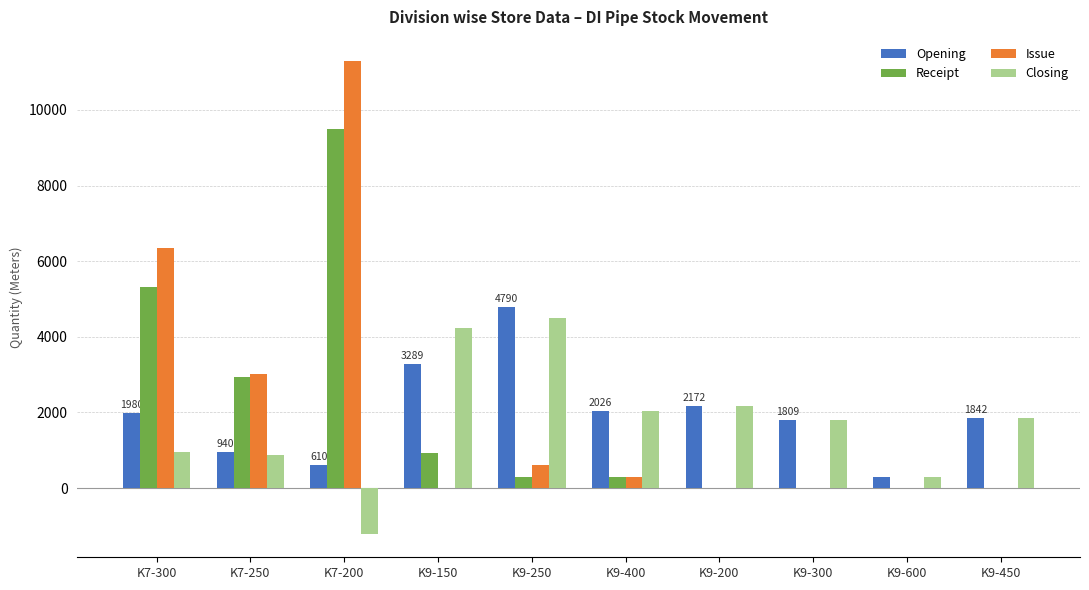

What is the maximum value for Receipt?

9492.0